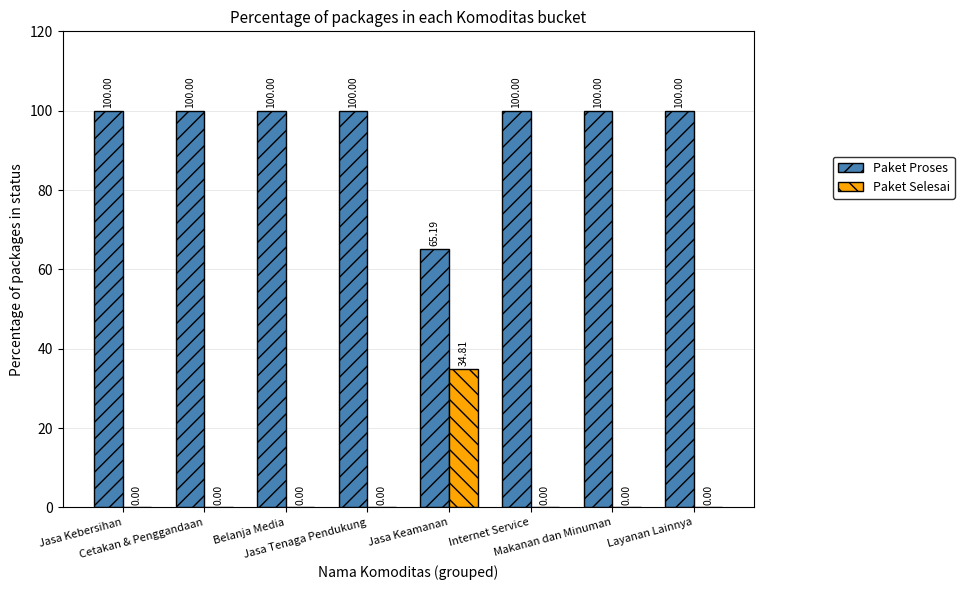

Reading left to right, extract all data points from this chart.

Paket Proses: 100.0	100.0	100.0	100.0	65.2	100.0	100.0	100.0
Paket Selesai: 0.0	0.0	0.0	0.0	34.8	0.0	0.0	0.0